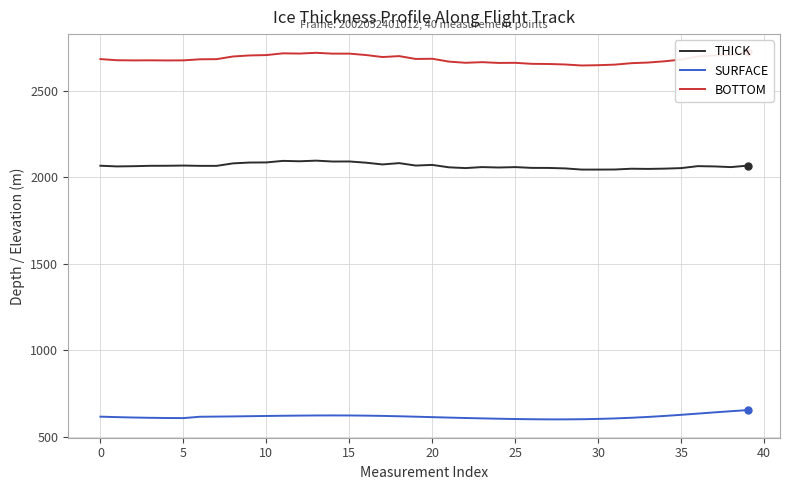

Read the THICK value at 22.

2054.2